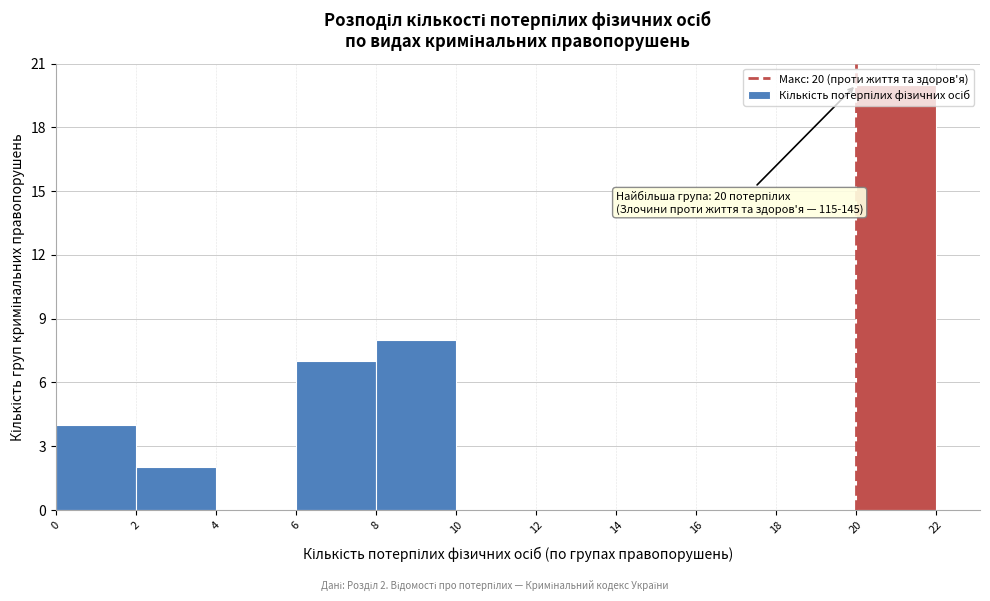

Over which range of the x-axis is the bar tallest?

20 to 22